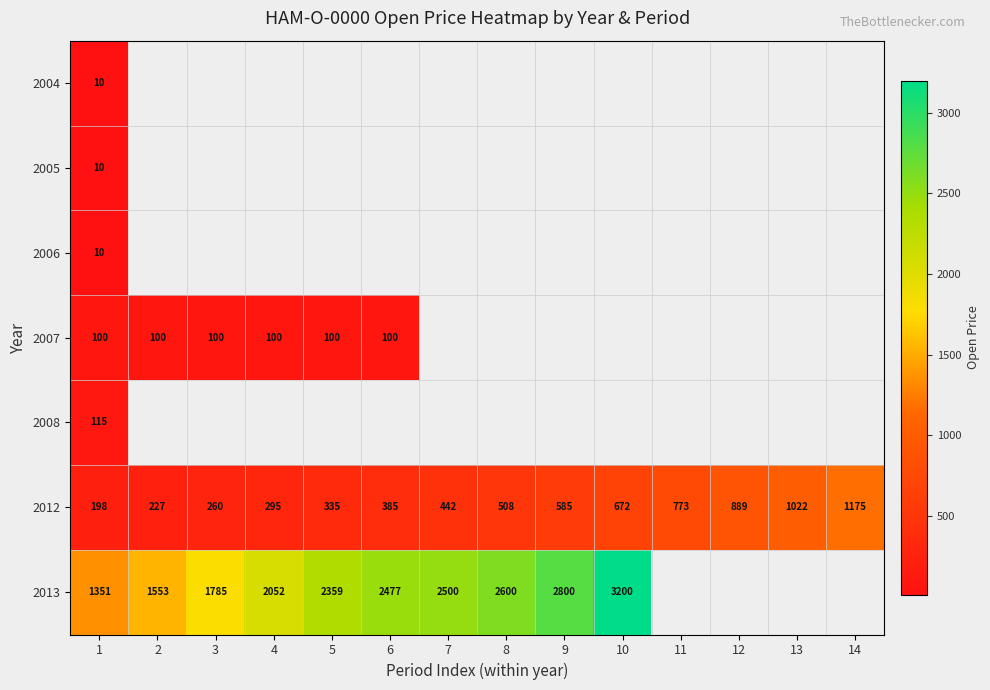

Rank the categories by 2012 value from highest to lowest.

14, 13, 12, 11, 10, 9, 8, 7, 6, 5, 4, 3, 2, 1